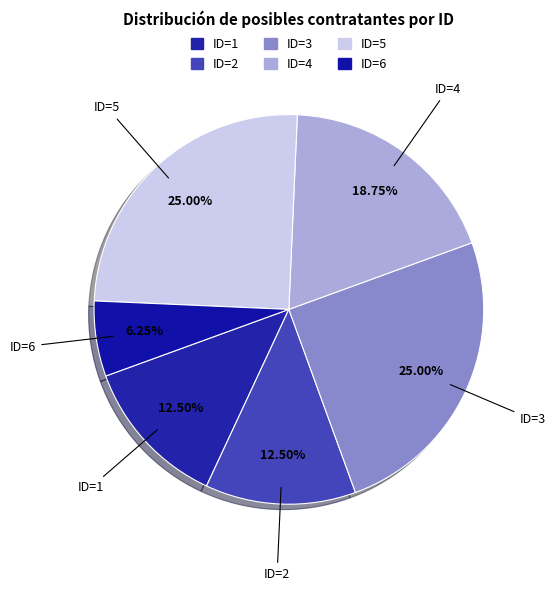

How many segments does this pie chart have?

6